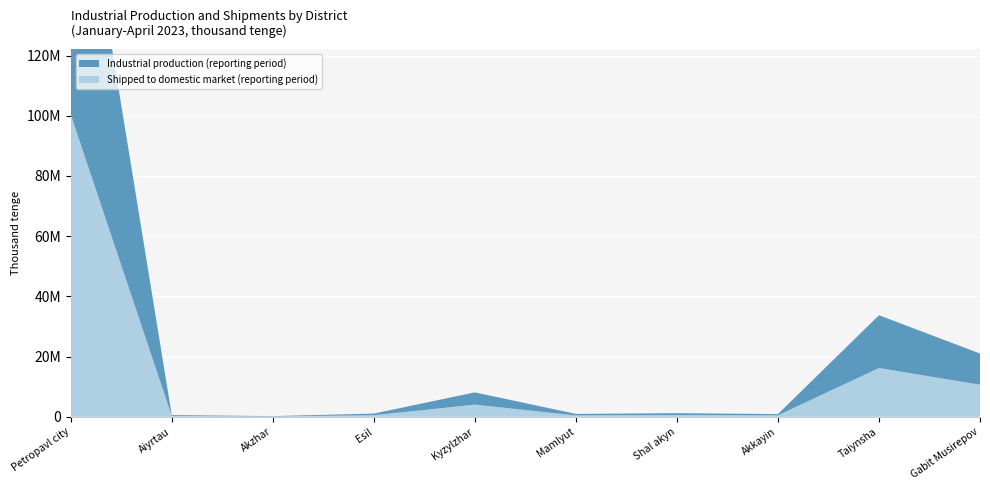

Reading left to right, extract all data points from this chart.

Industrial production (reporting period): 106175347	283188	110326	543280	4066878	502292	596144	412854	17532120	10362249
Shipped to domestic market (reporting period): 100429294	283188	110326	512625	4036217	451224	596144	485005	16199347	10647922